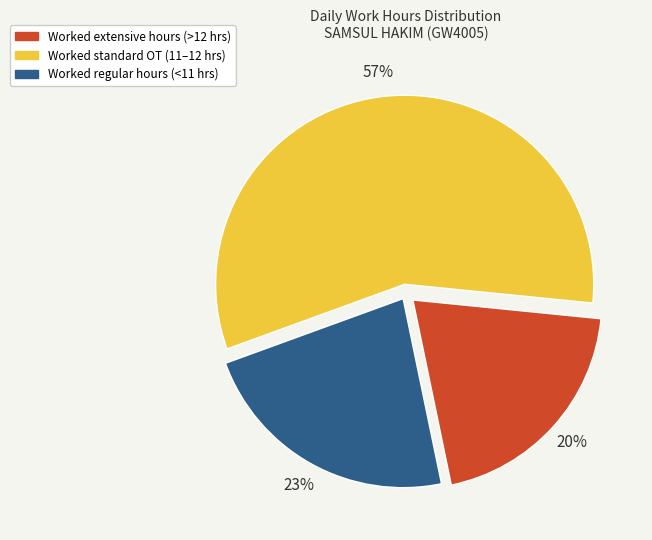

Is there a majority slice in this chart?

Yes